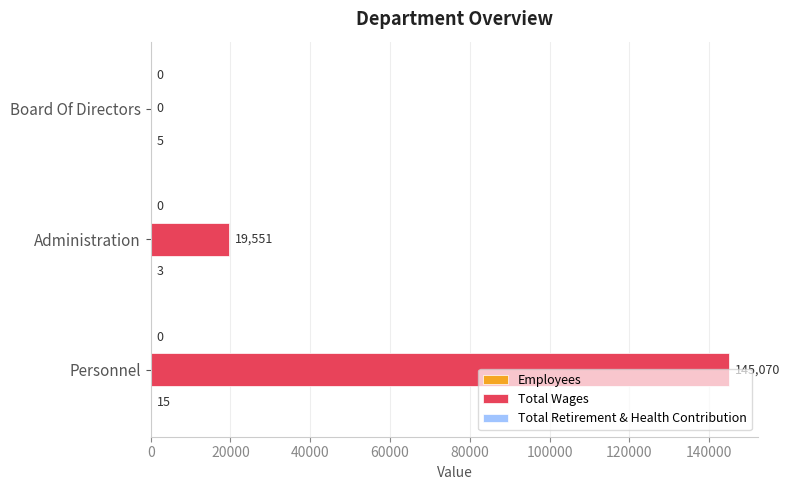

How many Total Wages values are between 0 and 145070?

3